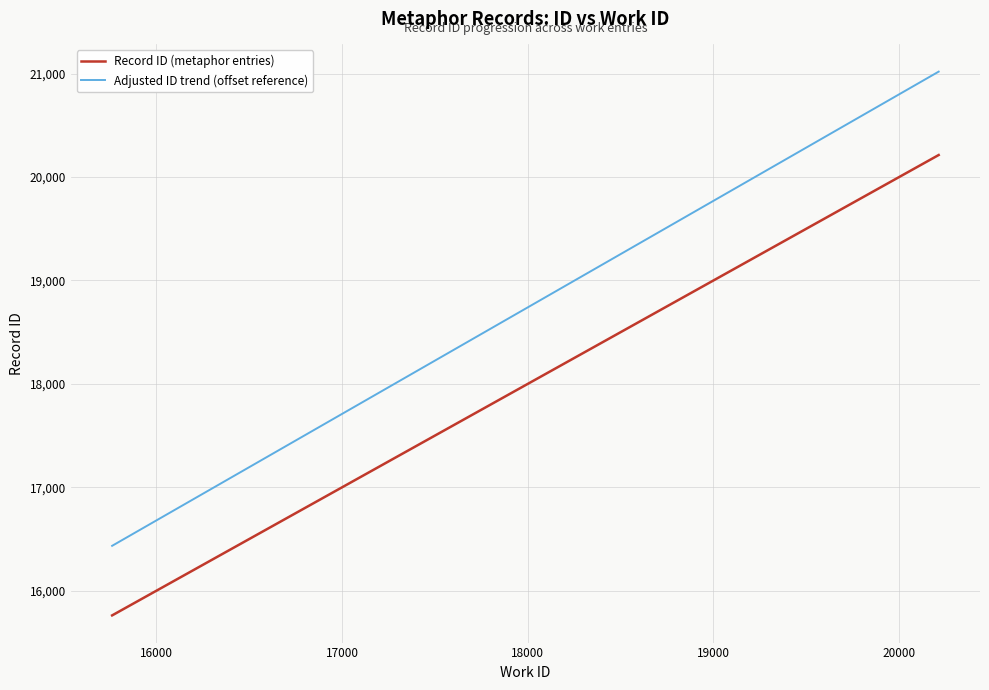

Which series has the largest total across all categories?

Adjusted ID trend (offset reference)